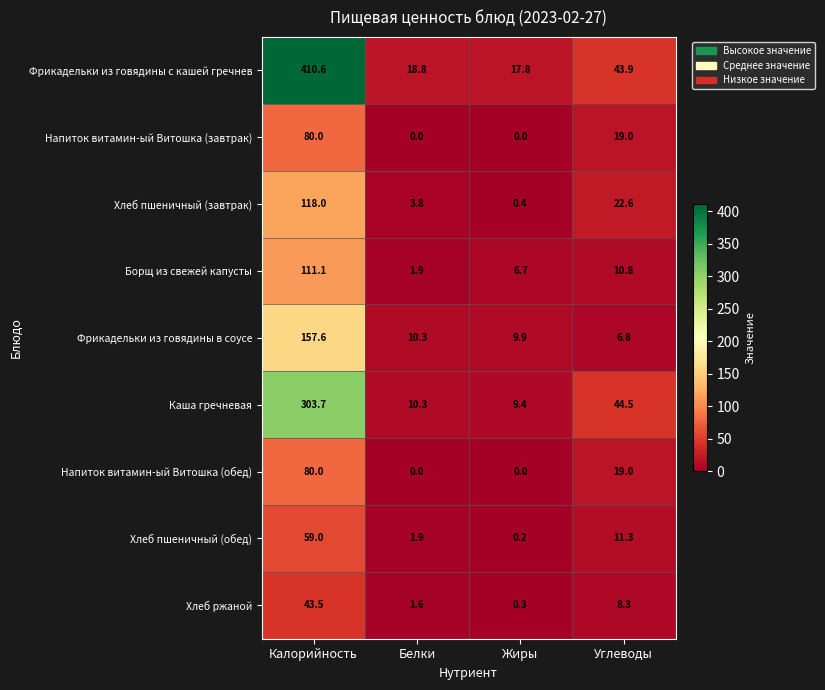

Which series changed the most between Жиры and Углеводы?

Каша гречневая